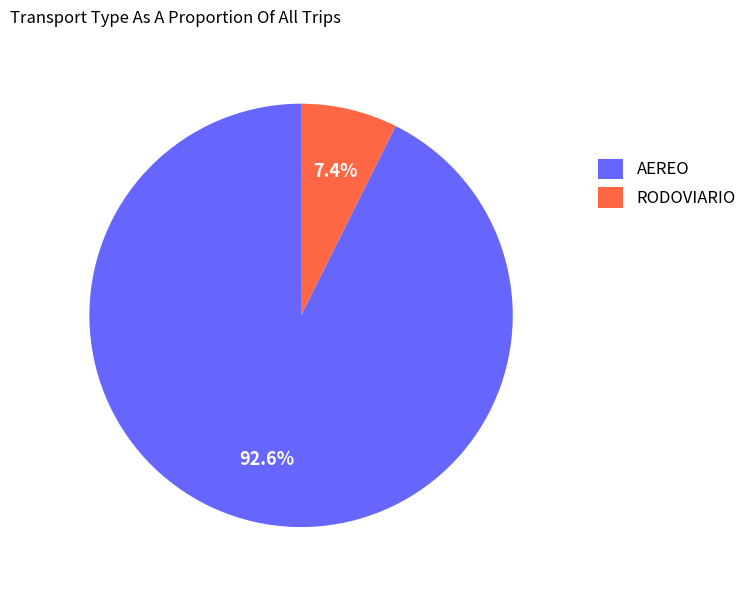

What percentage is NOT represented by RODOVIARIO?

92.6%